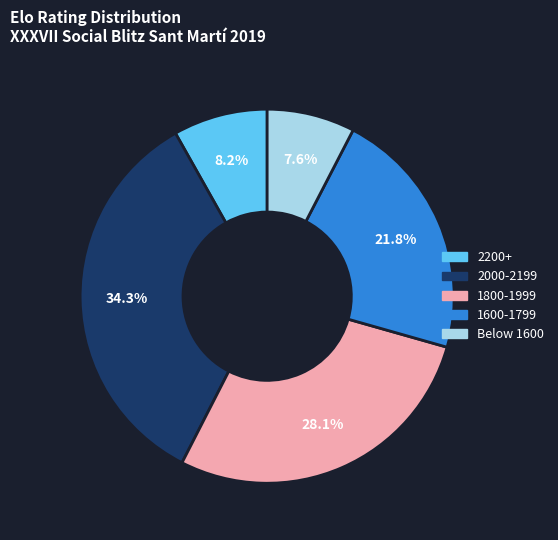

Is there a majority slice in this chart?

No